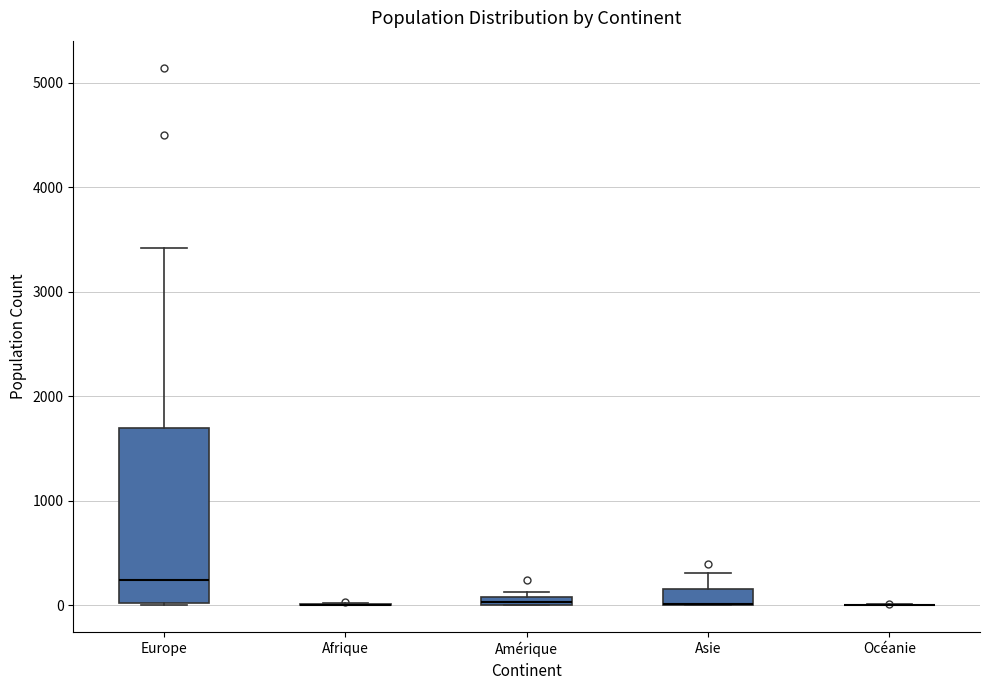

Which box is the tallest, from its lower edge to its upper edge?

Europe